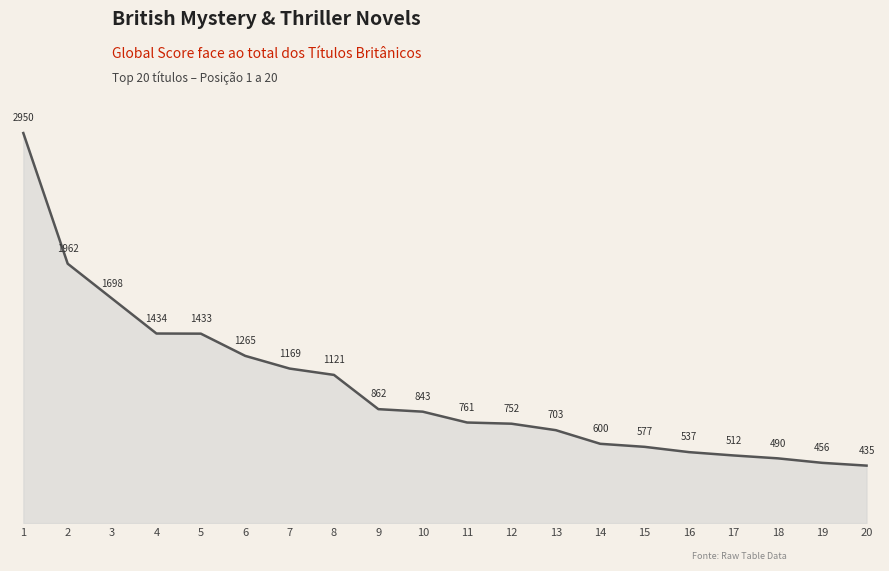

Does the chart display data point markers on the line(s)?

No